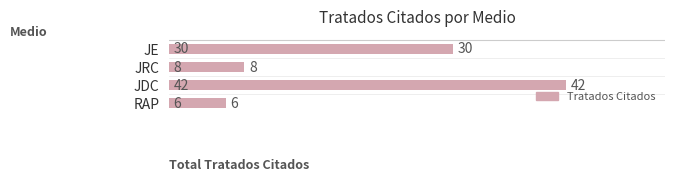

How many series are shown in this chart?

1